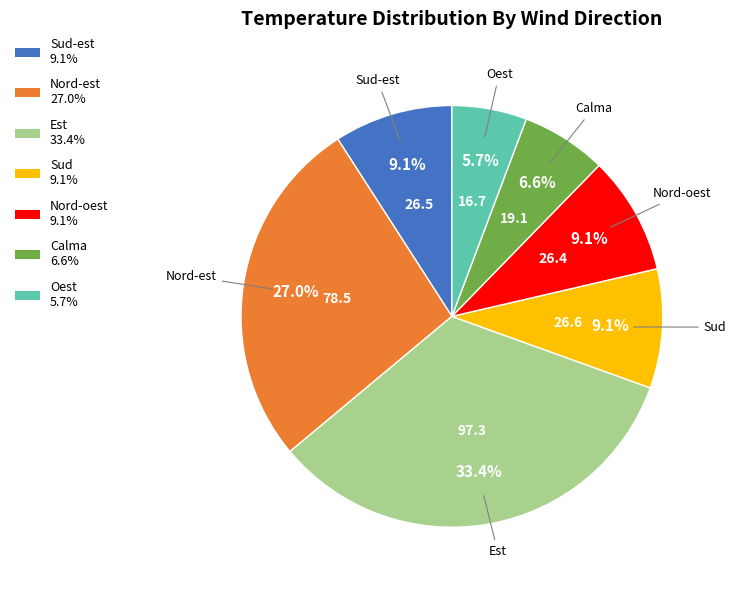

What percentage is NOT represented by Nord-est?

73.0%